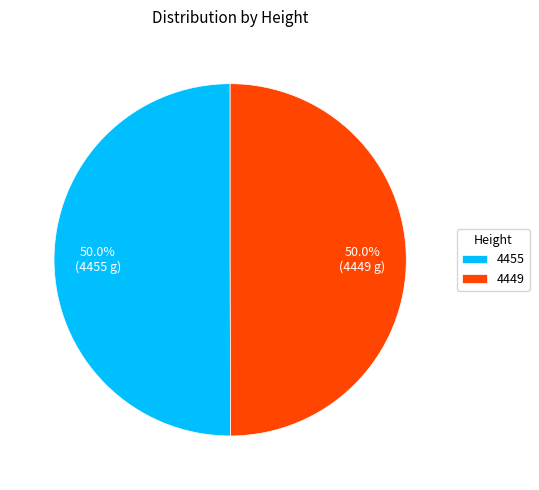

True or false: 4449 accounts for 50% of the total.

True